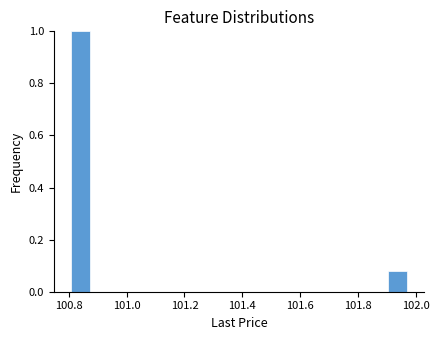

Read against the x-axis, roughly where is the centre of the tallest bar?

100.84